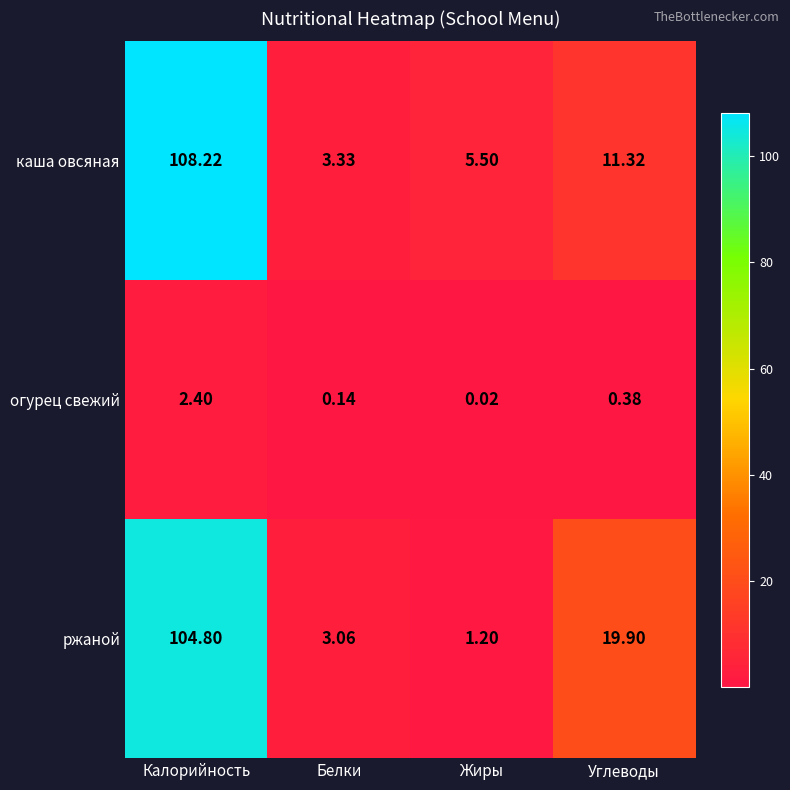

At which label is огурец свежий closest to 1?

Углеводы